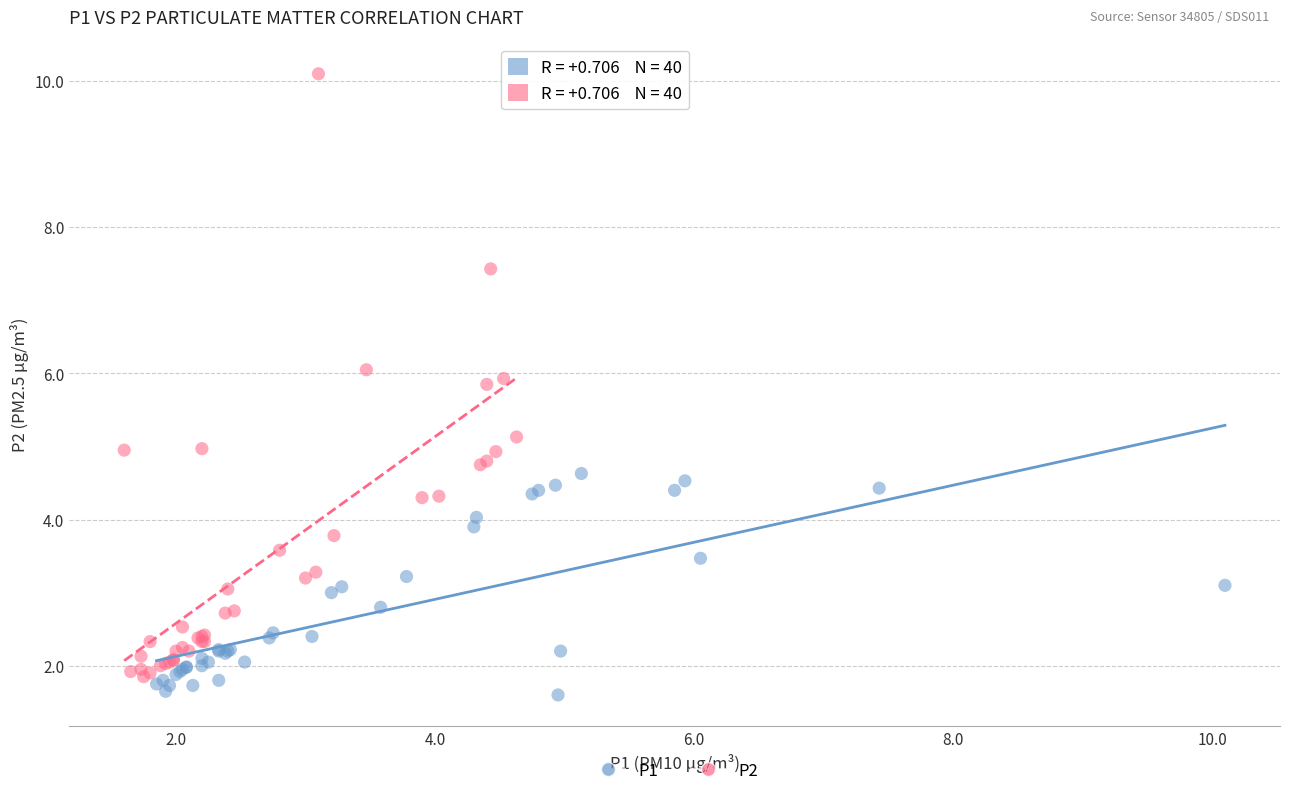

Which series has the widest spread of Y values?

P2